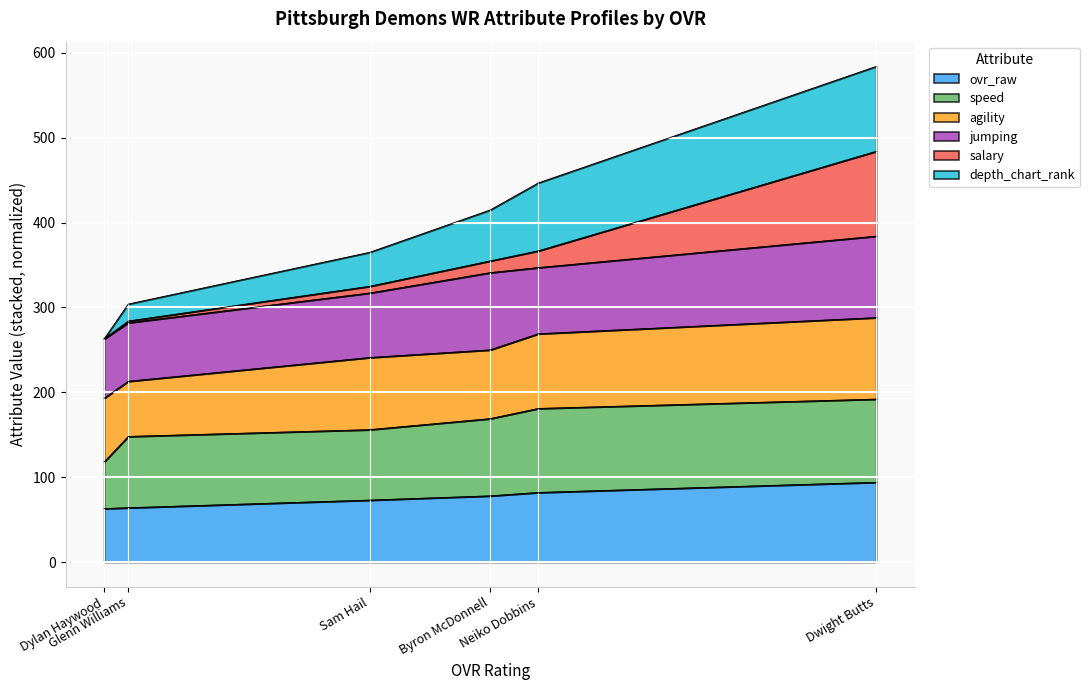

What is the highest value of the ovr_raw series?

94.0